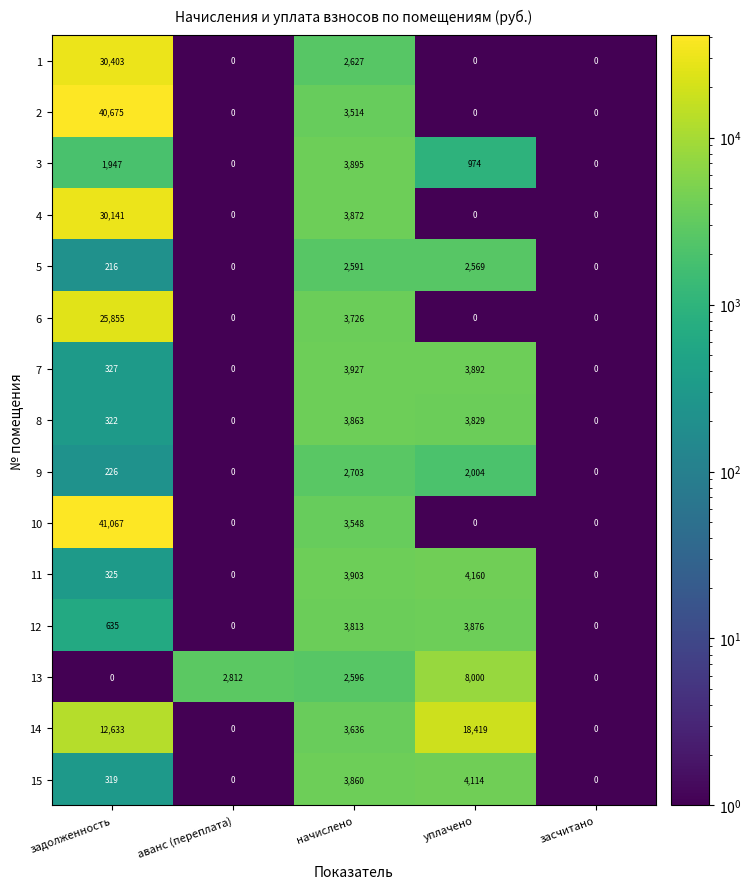

At which label does 14 first exceed 3636?

задолженность